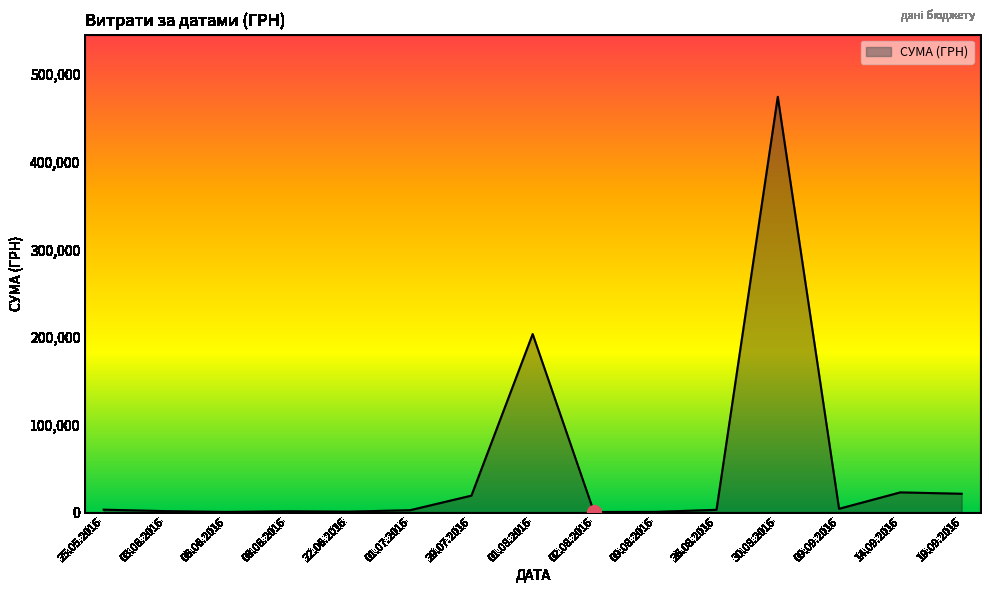

How many lines are shown in the chart?

1